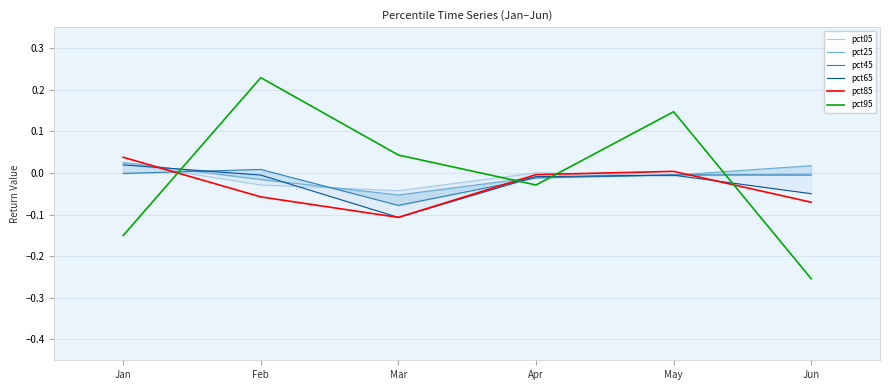

Is this an area chart (filled region under the line)?

No